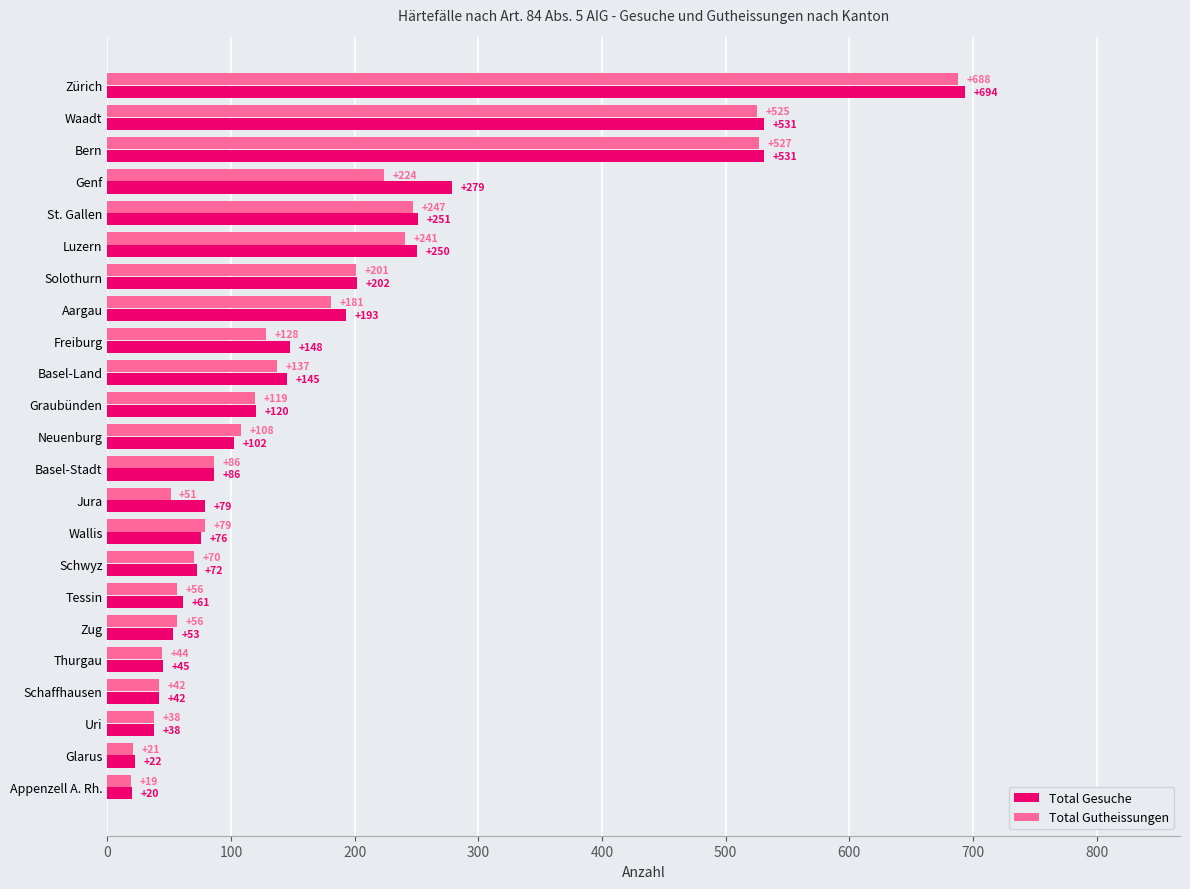

At which label is Total Gesuche closest to 357?

Genf